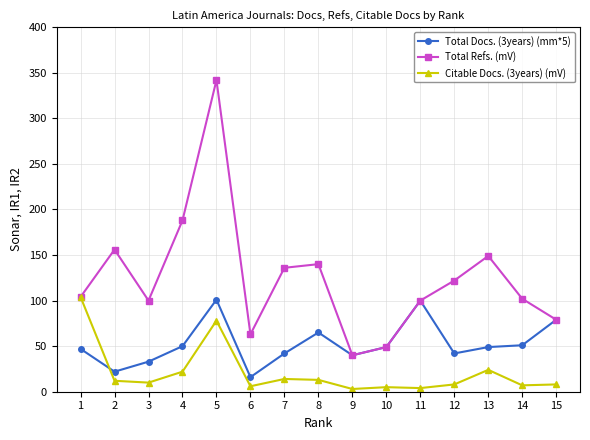

What is the sum of the Citable Docs. (3years) (mV) values at 1 and 8?

117